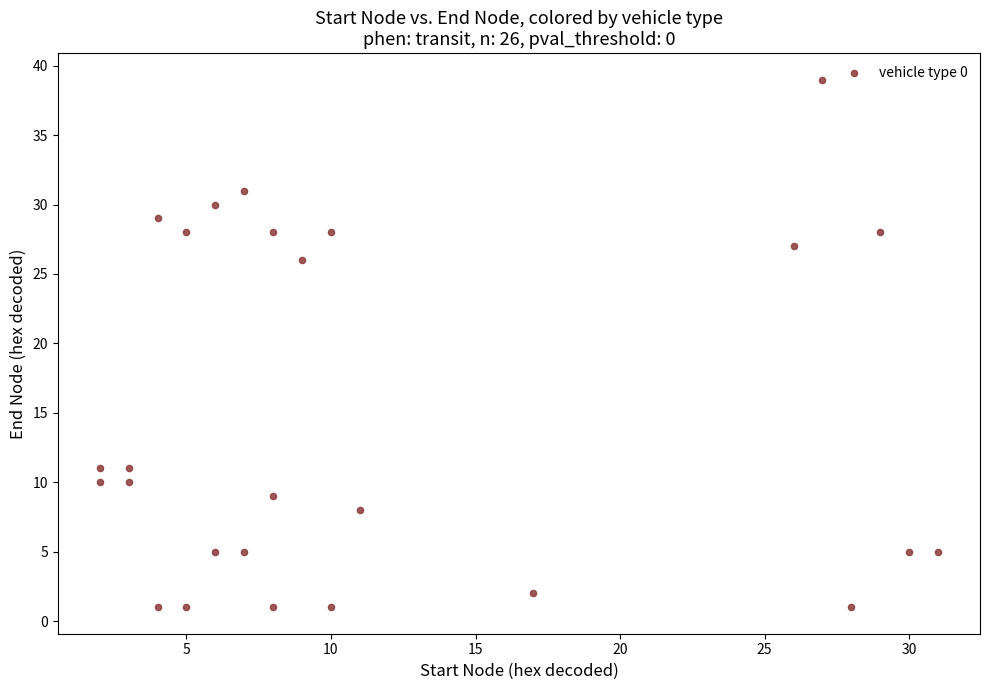

What is the range of Y values (max minus min)?

38